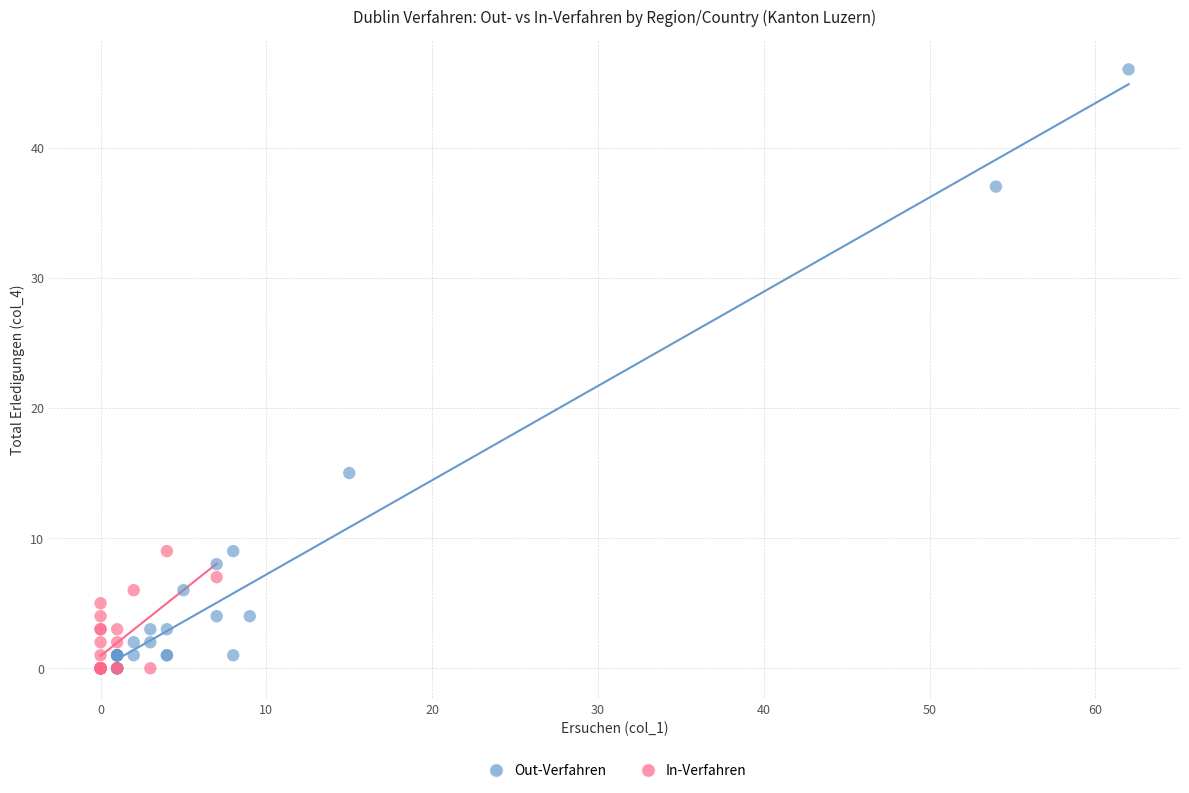

Which series has the widest spread of Y values?

Out-Verfahren